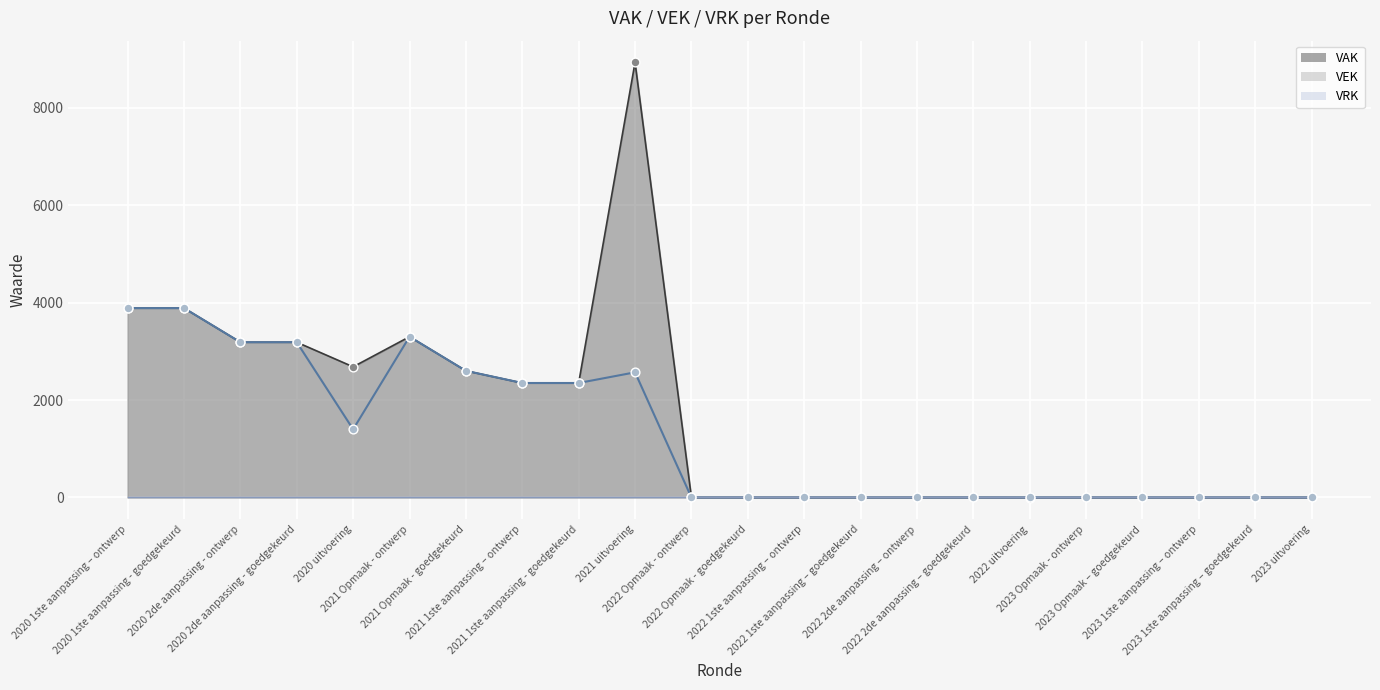

Which series reaches the maximum Y coordinate?

VAK